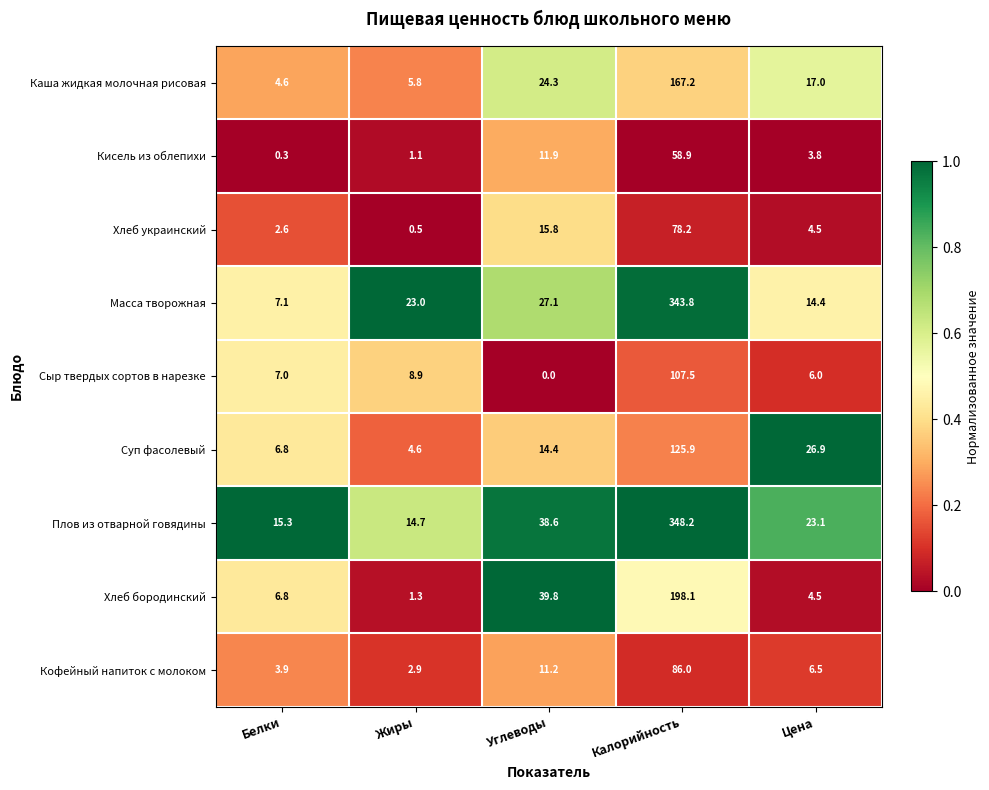

What is the difference between the maximum and second lowest values in the Каша жидкая молочная рисовая series?

161.4